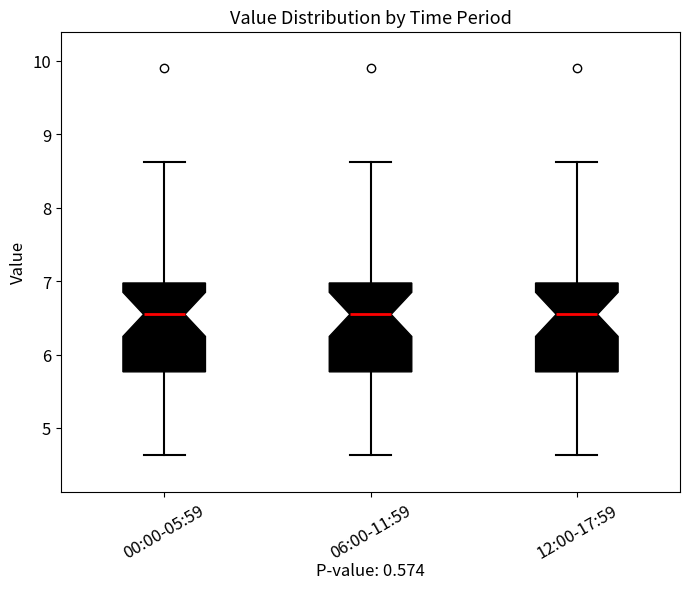

Reading left to right, read every box against the y-axis: the position of its median line, the range the box covers, and the ends of its whiskers. The values are not printed on the chart, so give them approximately, as read against the axis.

00:00-05:59: median 6.6, box 5.8 to 7.0, whiskers 4.6 to 8.6
06:00-11:59: median 6.6, box 5.8 to 7.0, whiskers 4.6 to 8.6
12:00-17:59: median 6.6, box 5.8 to 7.0, whiskers 4.6 to 8.6